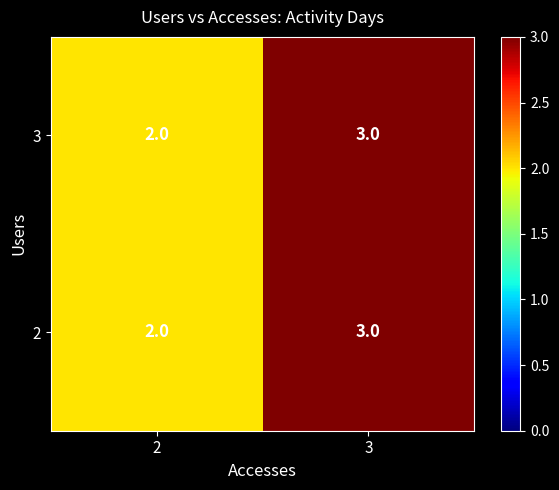

Reading left to right, transcribe all the data shown in this chart.

3: 2=2	3=3
2: 2=2	3=3